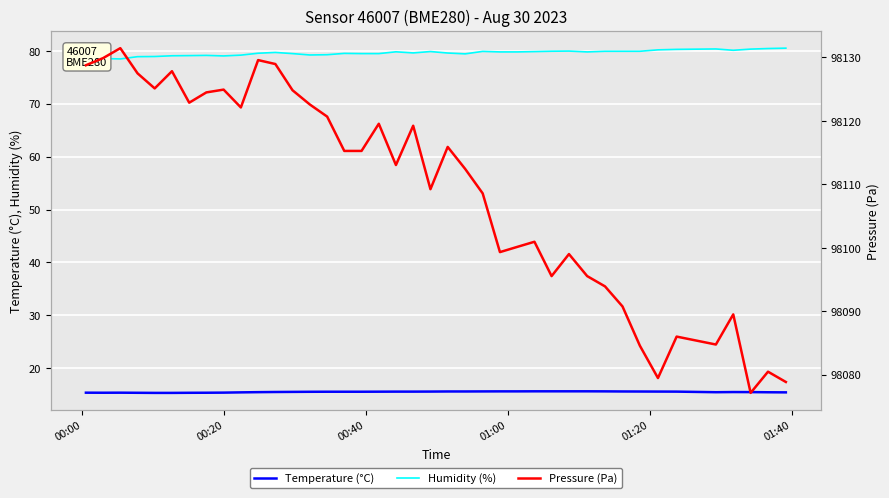

True or false: Humidity (%) and Temperature (°C) cross at least once.

False